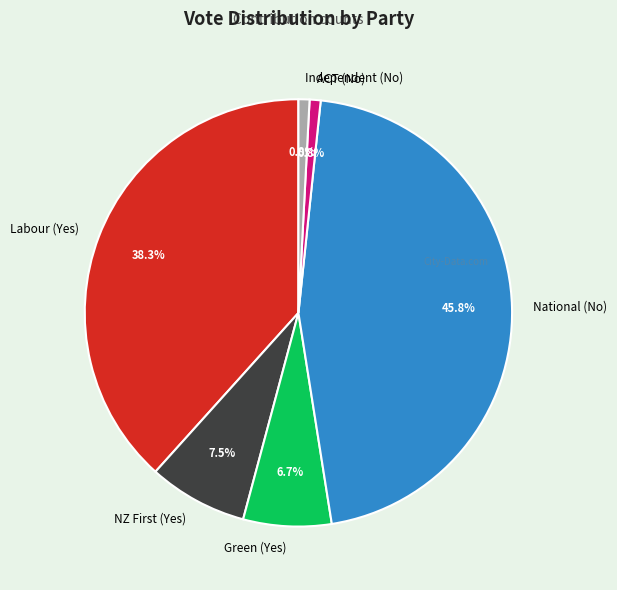

Between ACT (No) and Green (Yes), which is larger?

Green (Yes)